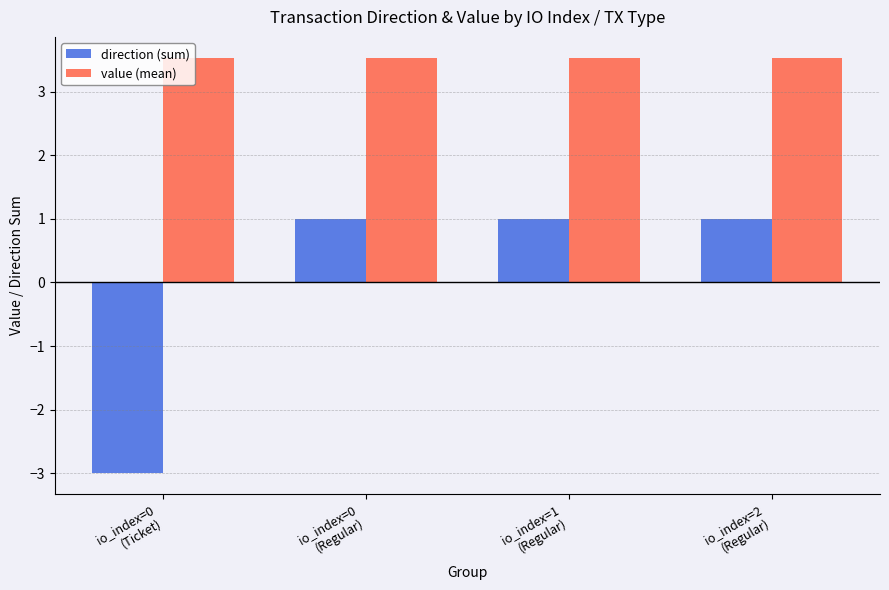

What is the difference between the highest and lowest values at io_index=2
(Regular)?

2.5